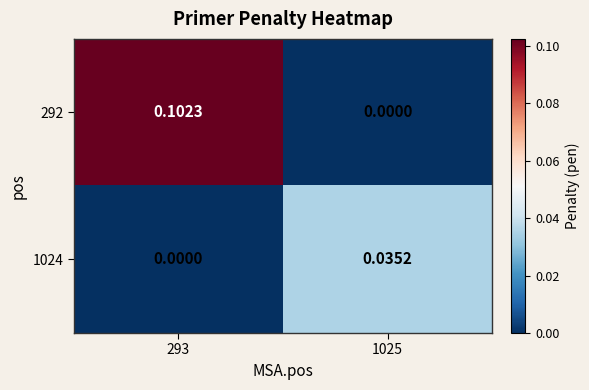

Is the value of 292 at 1025 greater than the value of 1024 at 1025?

No